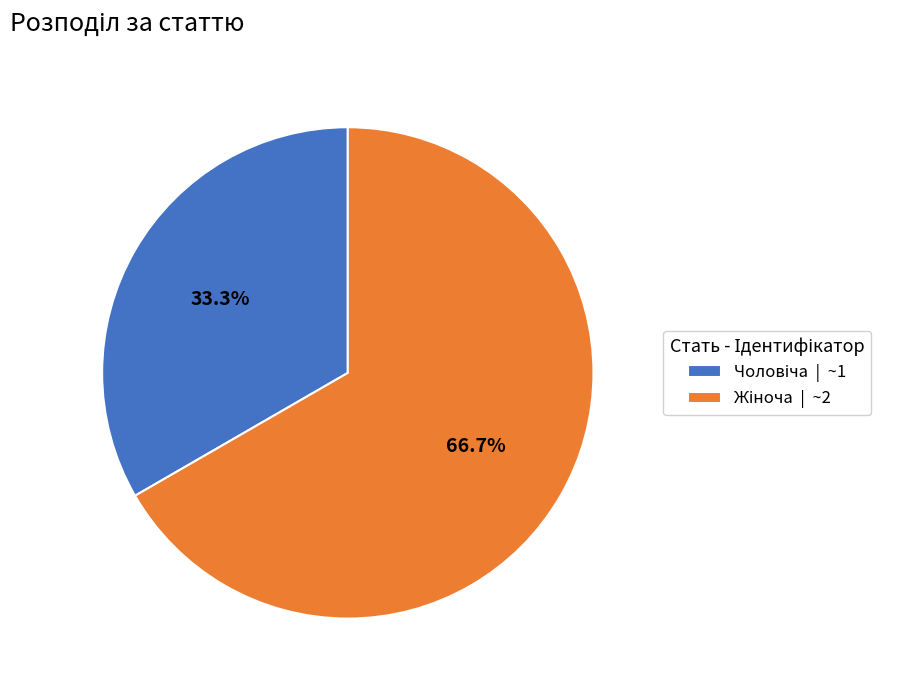

Does any single category account for the majority?

Yes